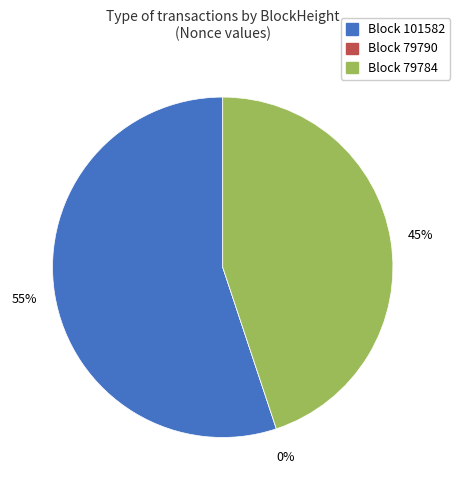

Which slice is the smallest?

79790